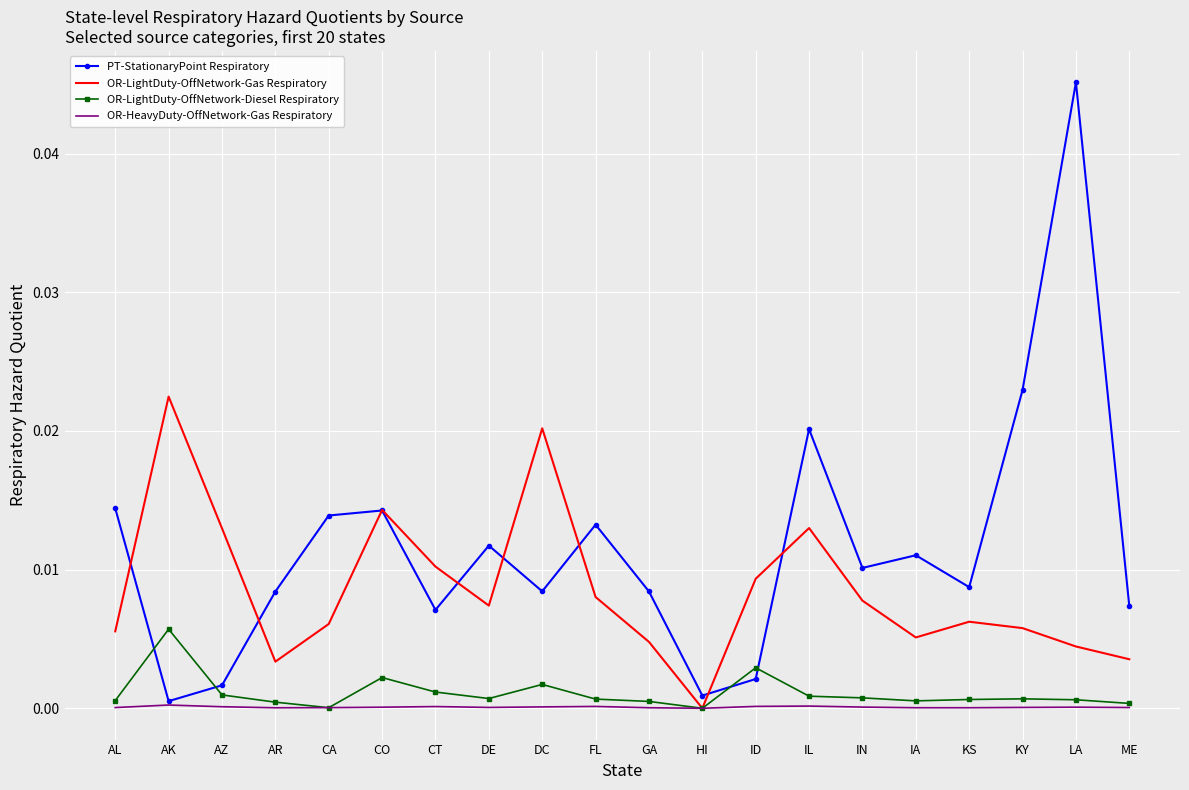

At which category does OR-LightDuty-OffNetwork-Diesel Respiratory reach its first local peak?

AK